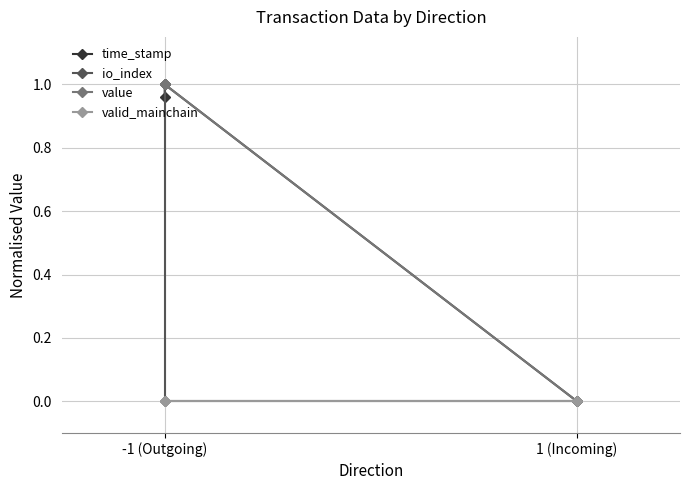

At which label is io_index closest to 0?

-1 (Outgoing)